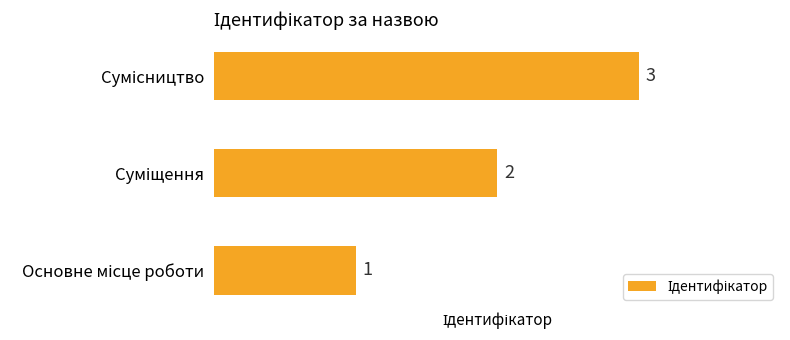

What is the greatest value displayed?

3